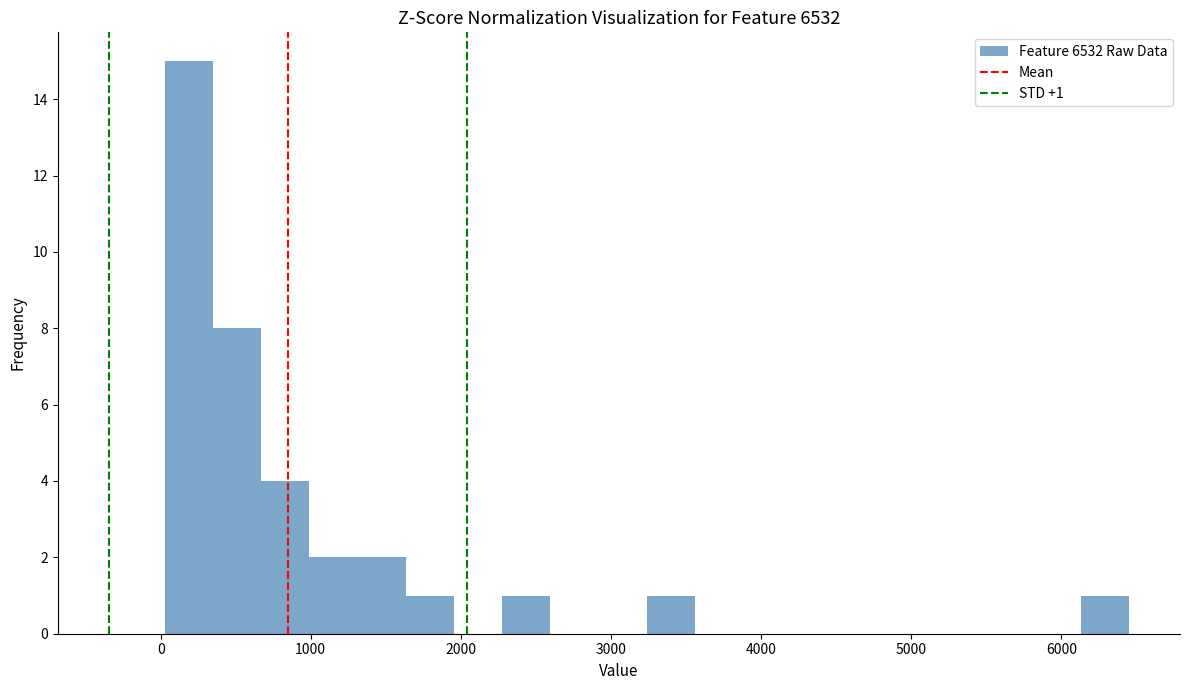

Around what value on the x-axis is the tallest bar? Give the approximate position of its centre, as read against the axis.

200